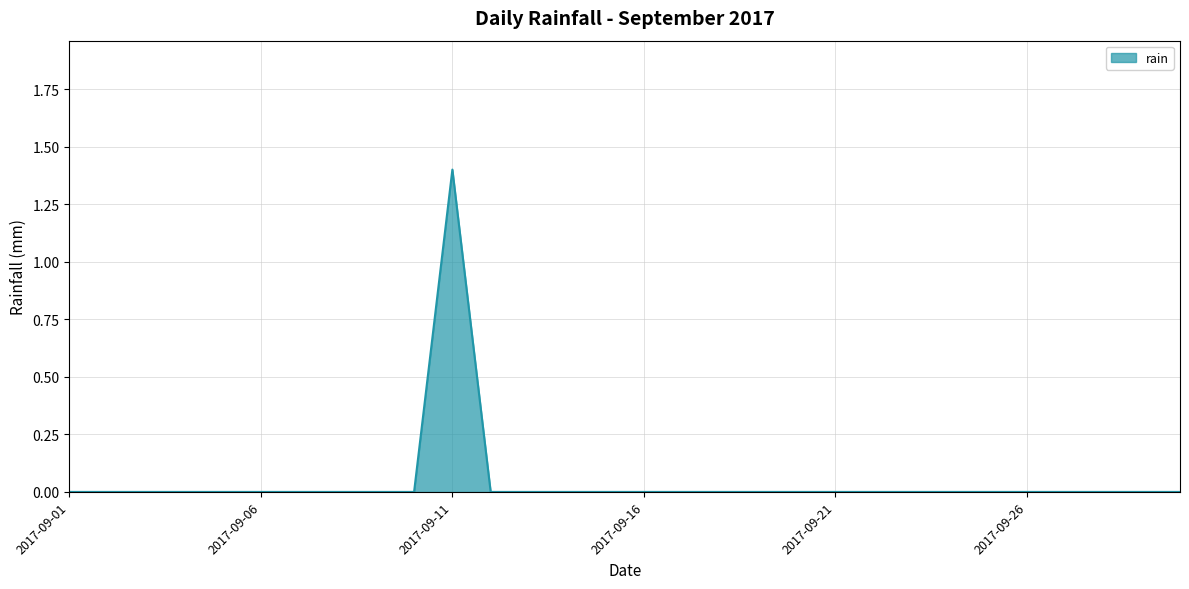

What is the maximum value shown in the chart?

1.4